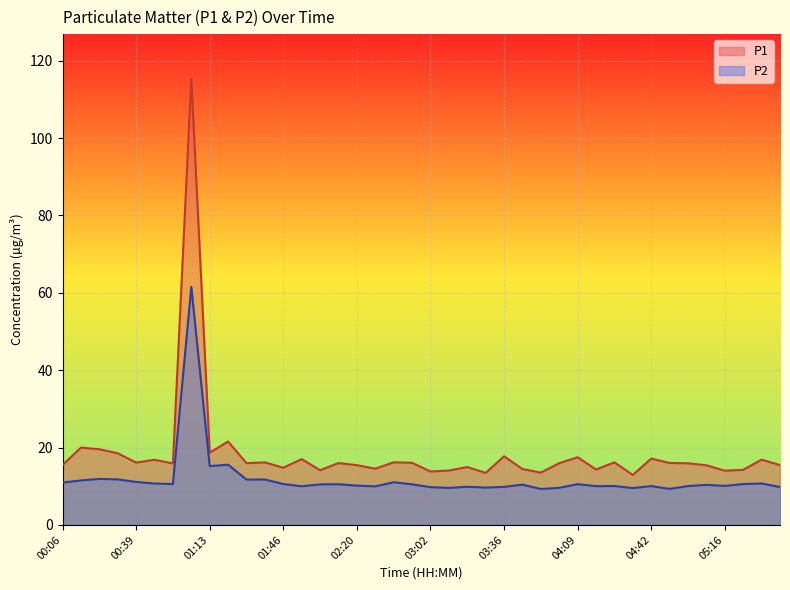

Which category has the highest value in the P2 series?

01:04